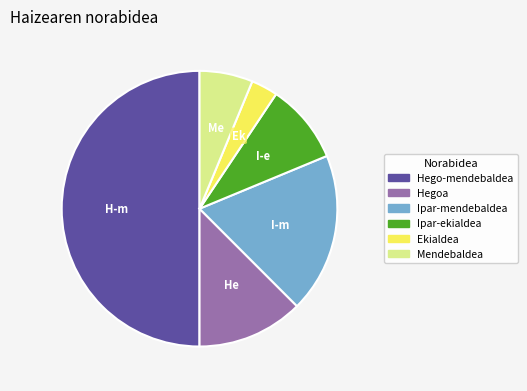

Rank the categories by value from highest to lowest.

Hego-mendebaldea, Ipar-mendebaldea, Hegoa, Ipar-ekialdea, Mendebaldea, Ekialdea